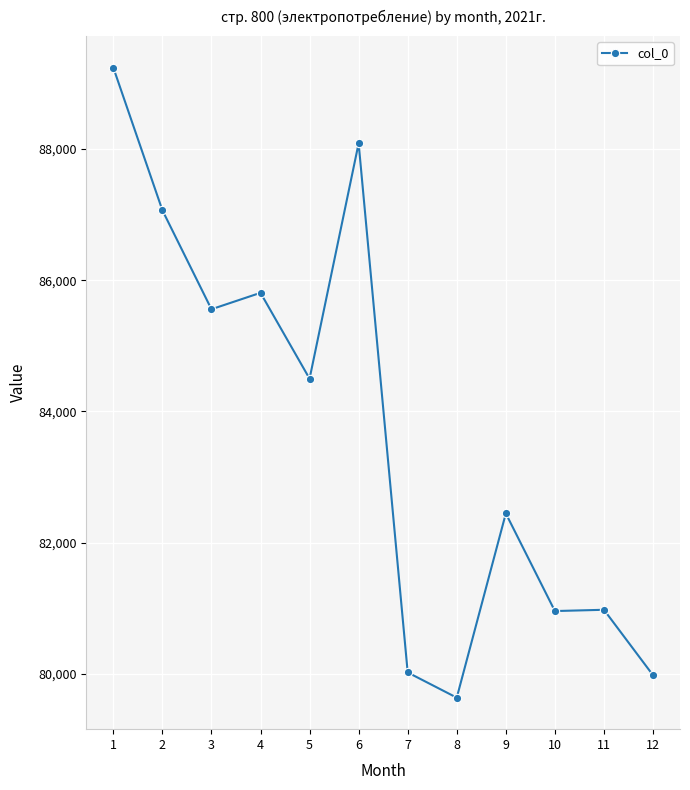

At which category does the chart reach its peak across all series?

1